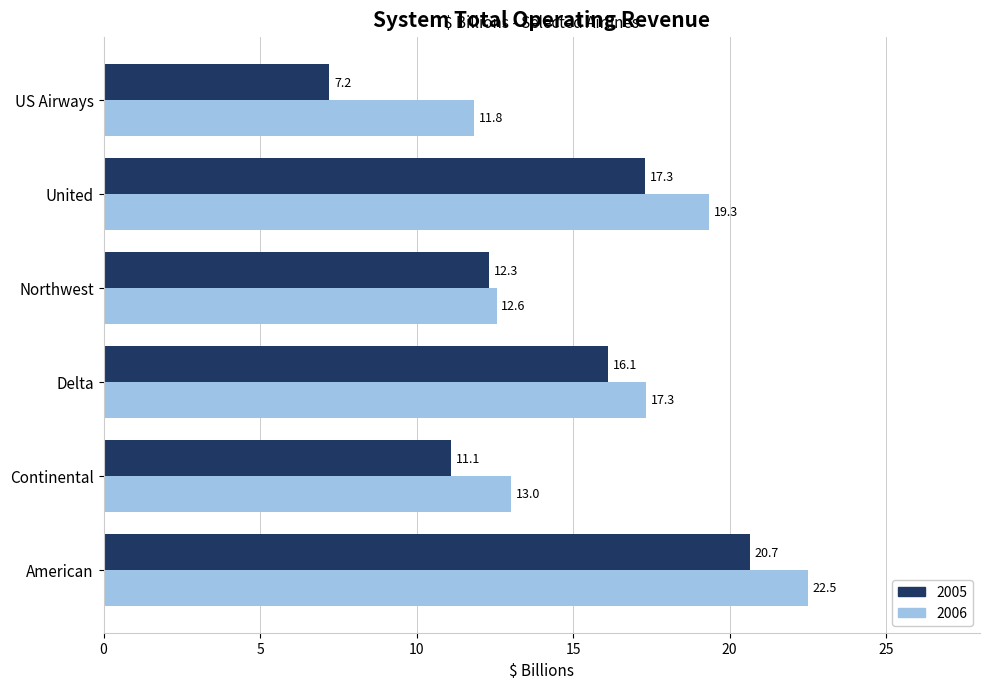

Which label corresponds to the largest value in the chart?

American